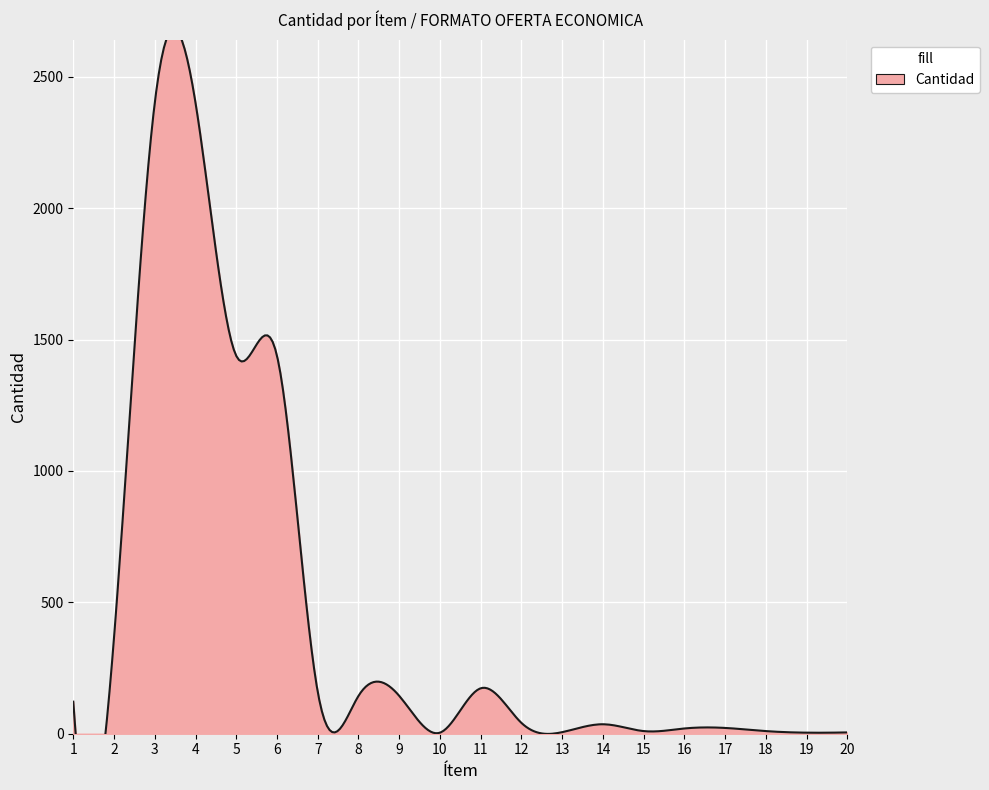

What is the sum of all values?

8944